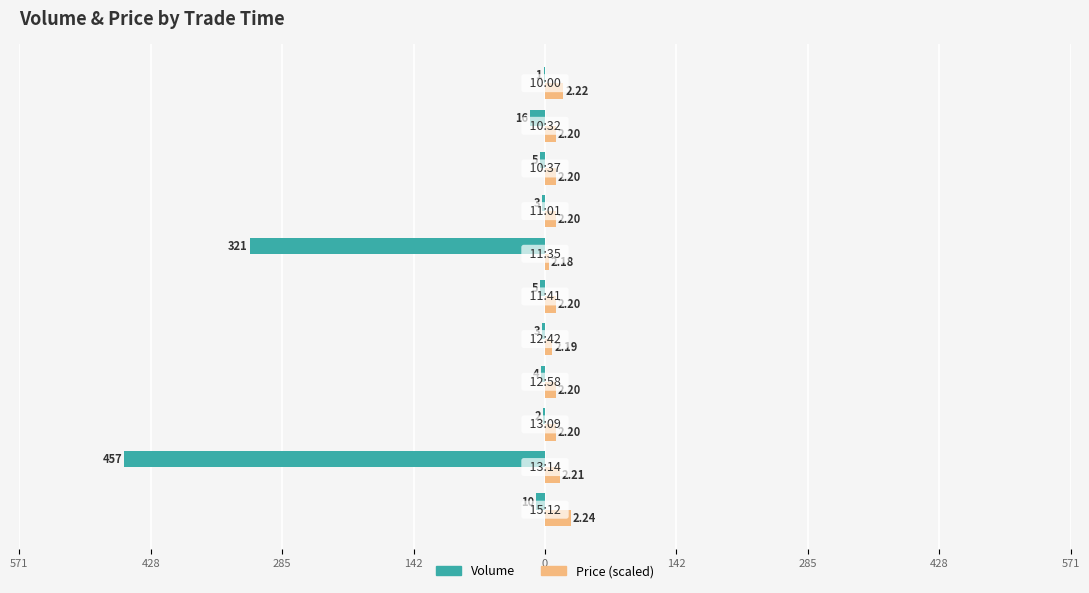

What is the difference between the maximum and minimum values in the Price (scaled) series?

24.0